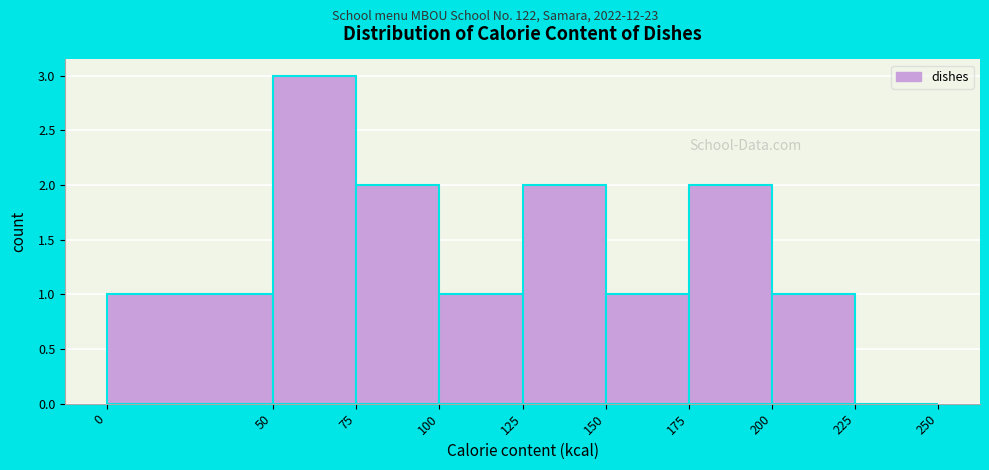

Reading left to right, transcribe this chart: for each bar, give the range it covers on the x-axis and its height. The values are not printed on the chart, so give them approximately, as read against the axis.

0 to 50: 1
50 to 75: 3
75 to 100: 2
100 to 125: 1
125 to 150: 2
150 to 175: 1
175 to 200: 2
200 to 225: 1
225 to 250: 0